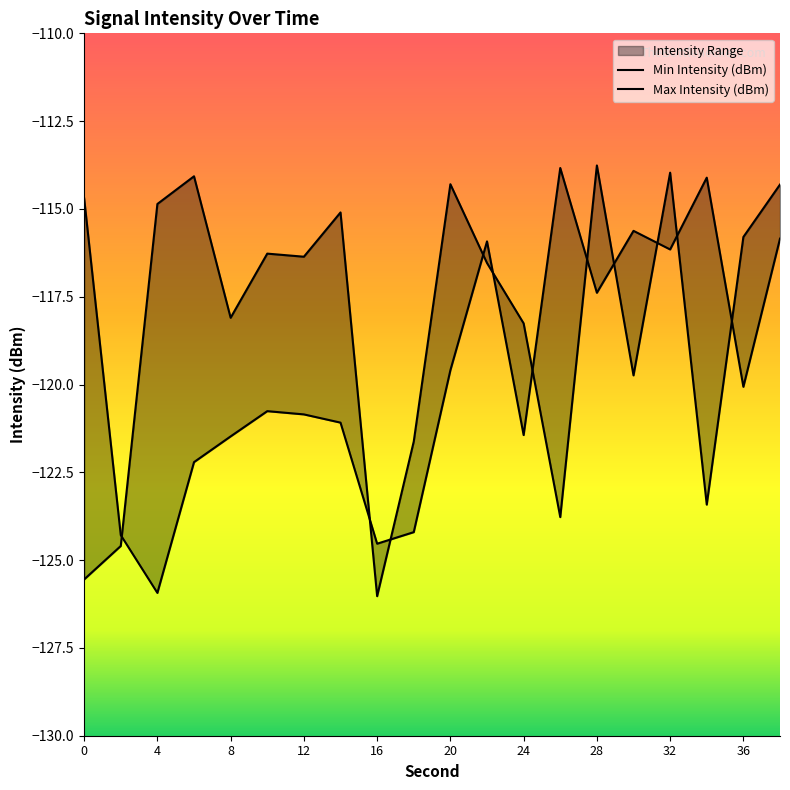

In Min Intensity (dBm), how many points are higher than both neighbors (excluding endpoints)?

6